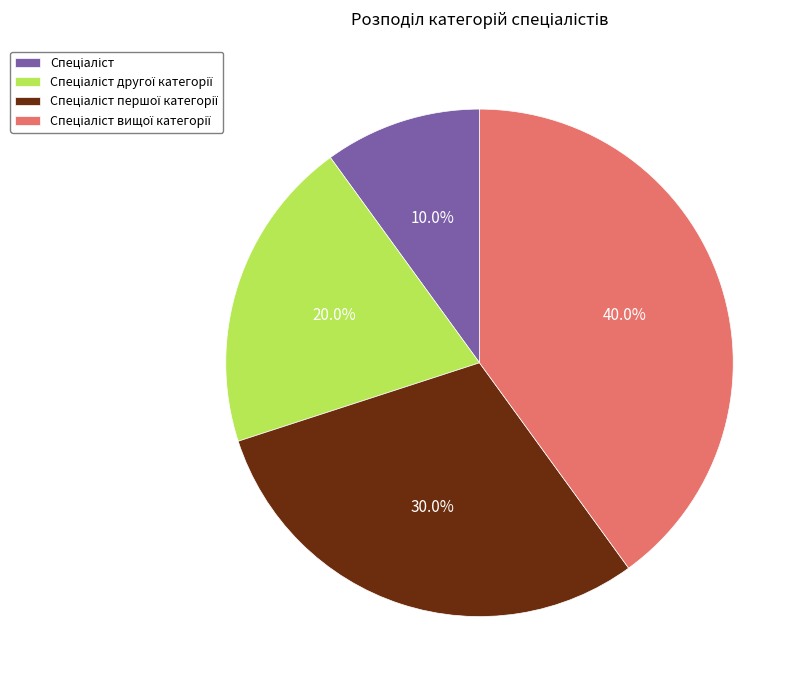

Is there any slice that represents more than half of the pie?

No